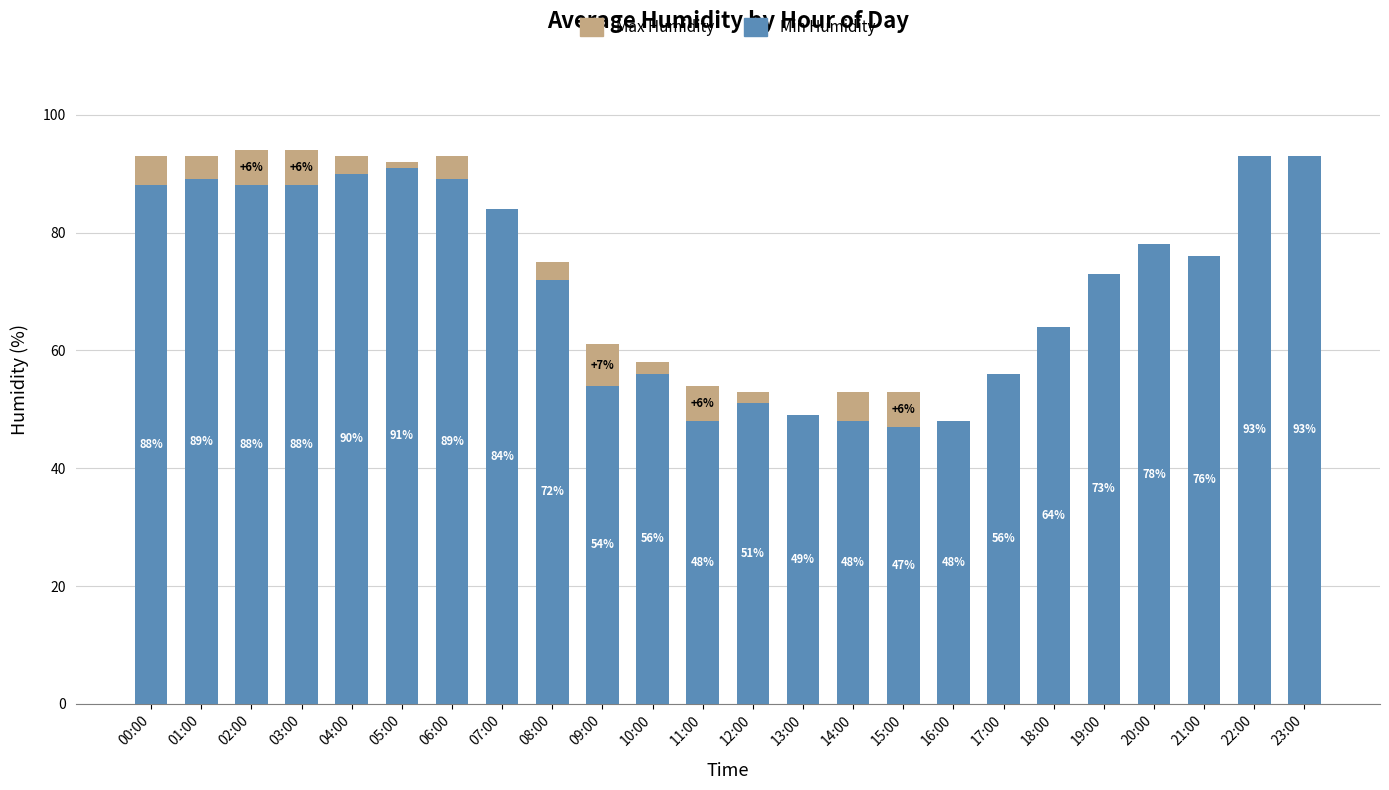

Are the bars horizontal?

No